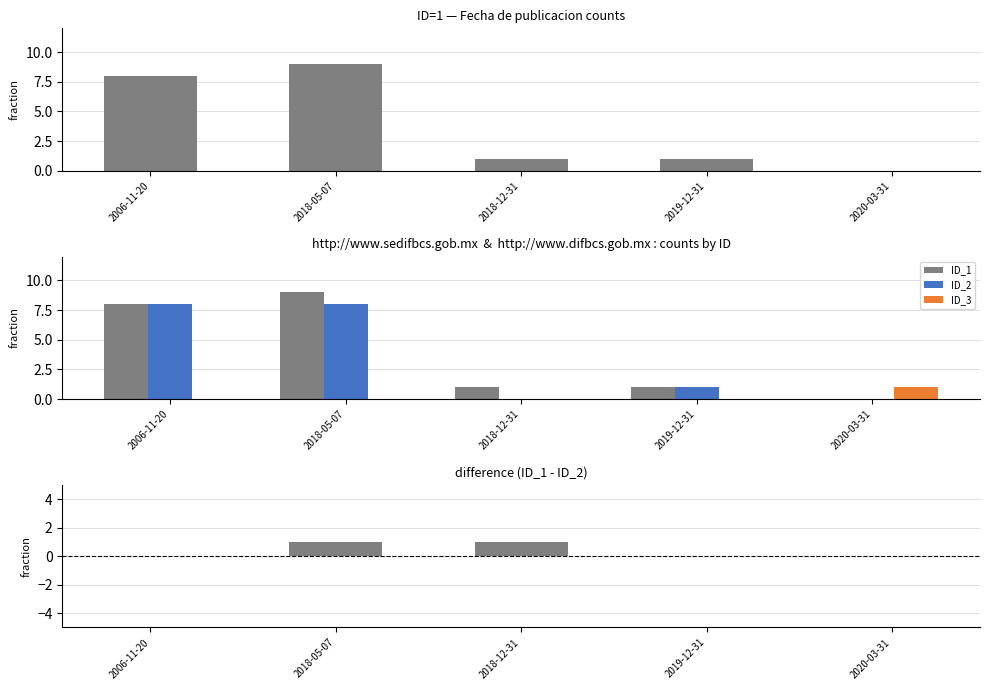

What is the label of the 4th bar from the left?

2019-12-31